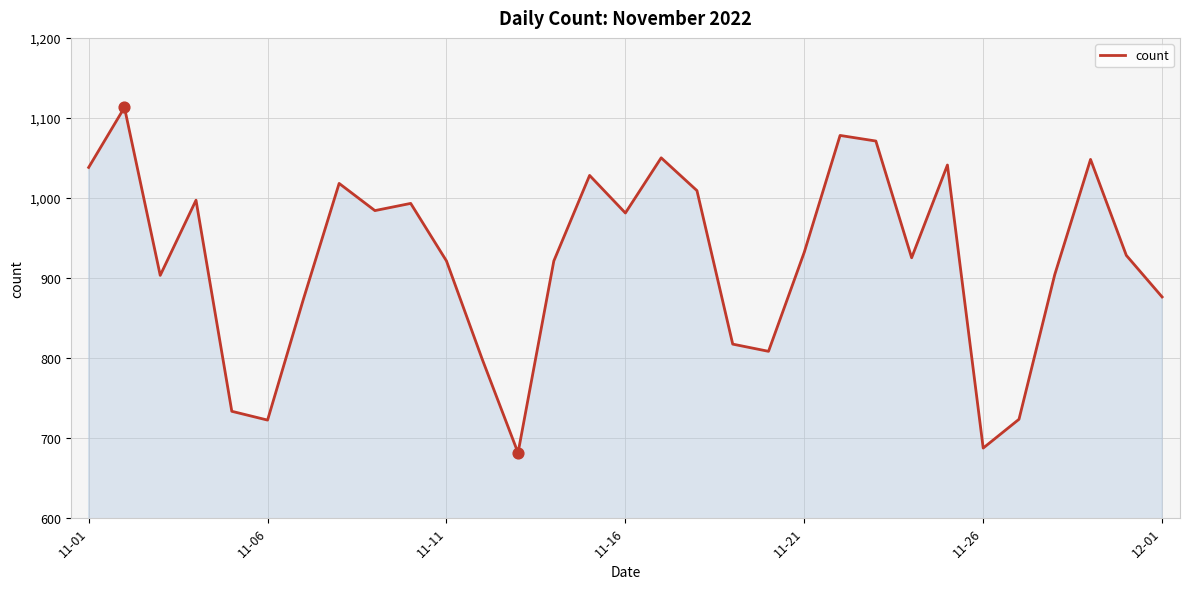

What is the difference between the maximum and minimum values?

432